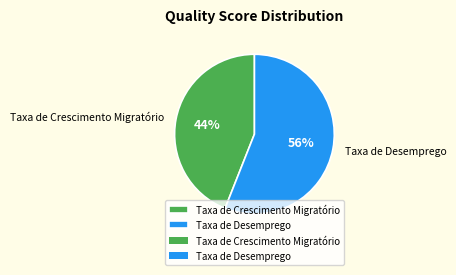

Which slice is the smallest?

Taxa de Crescimento Migratório